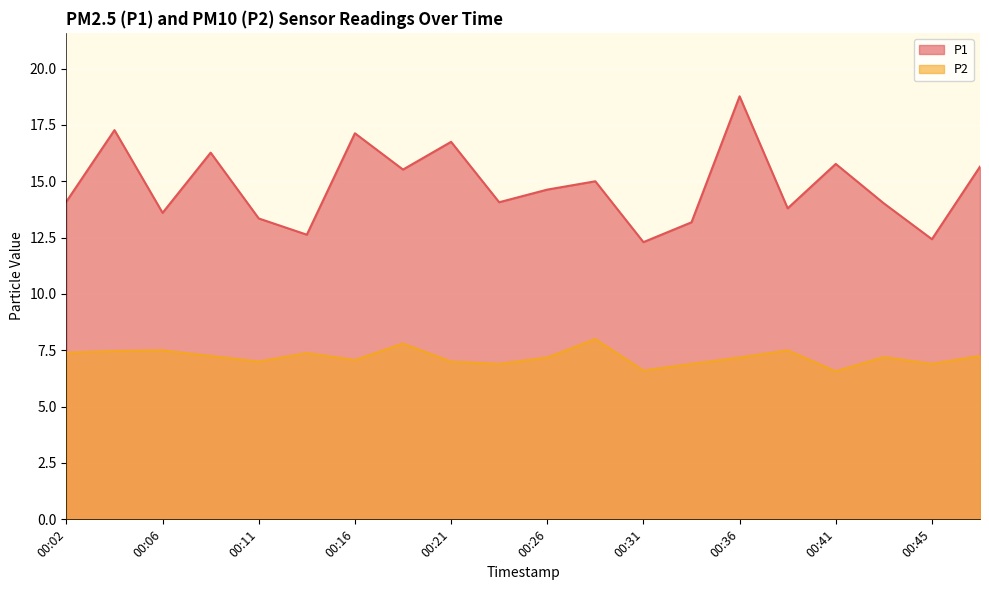

What is the maximum value shown in the chart?

18.8